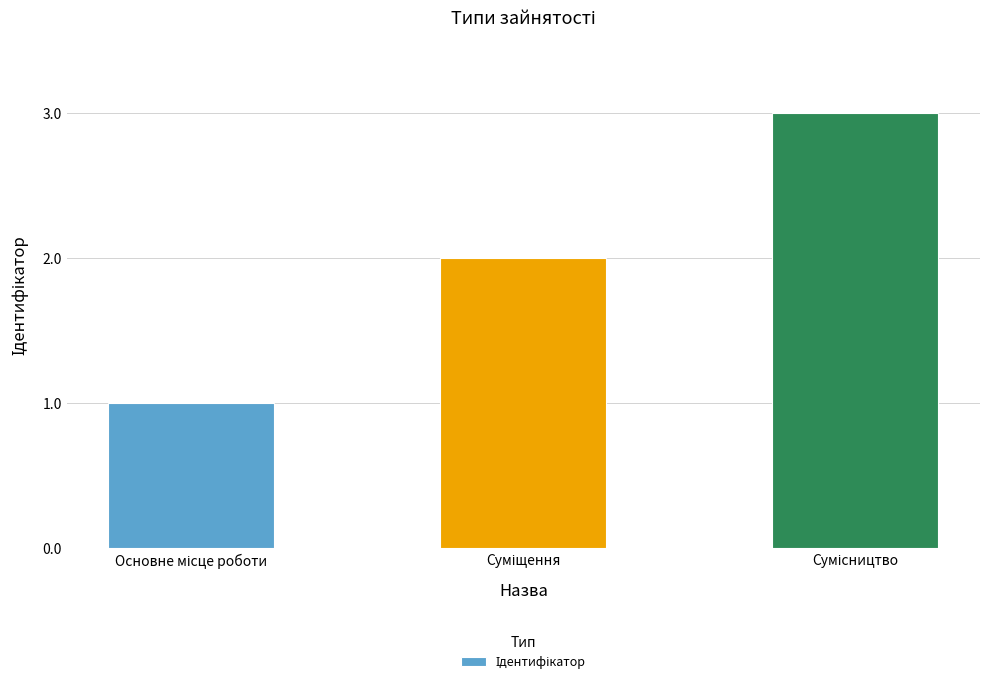

Count the number of data series in this chart.

1